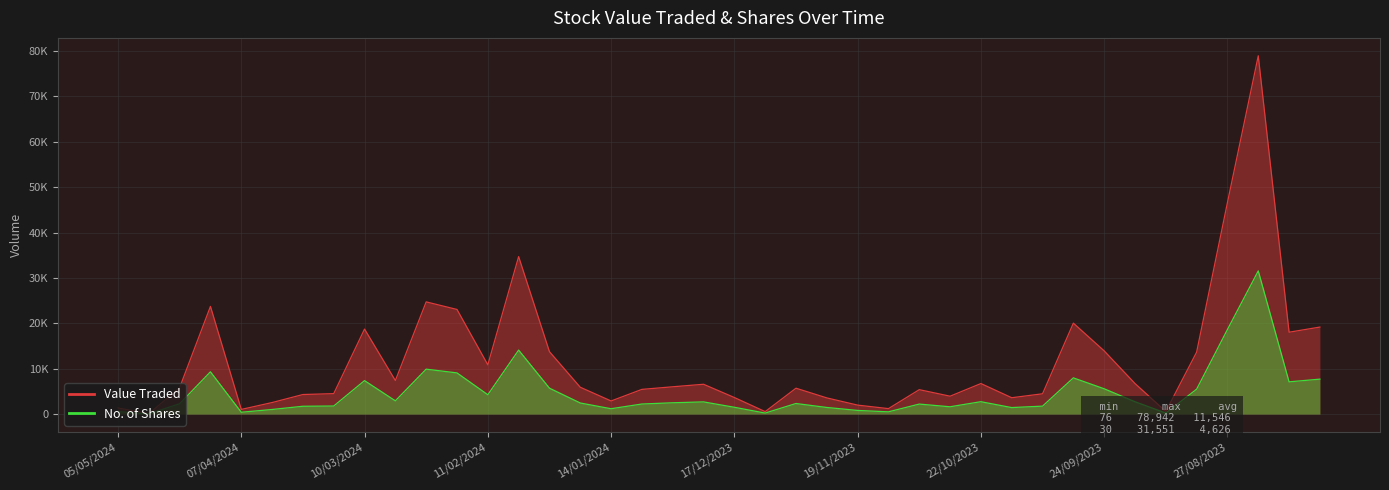

True or false: No. of Shares and Value Traded cross at least once.

False